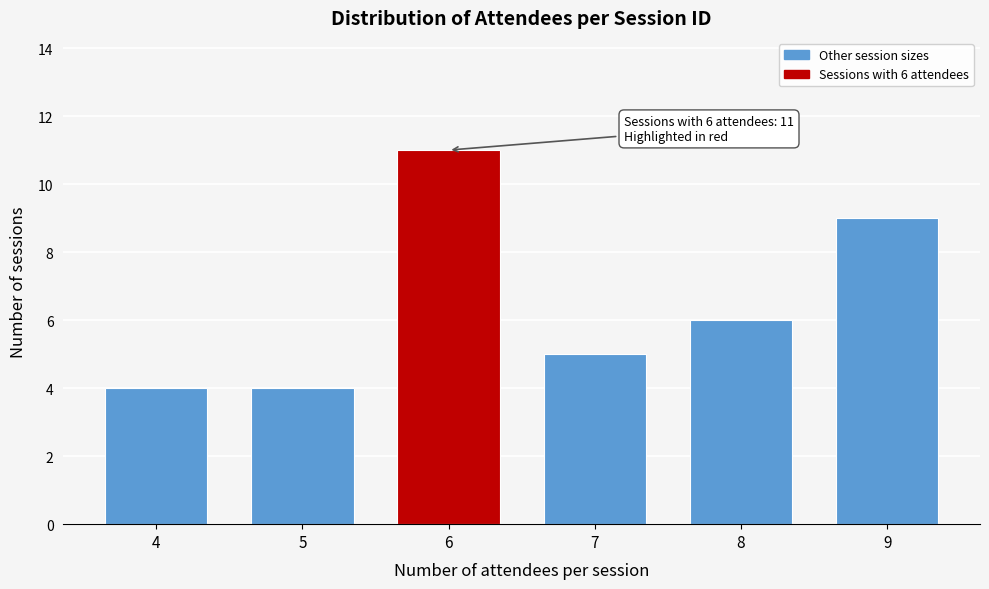

Reading right to left, list all the values displayed in this chart.

9=9	8=6	7=5	6=11	5=4	4=4